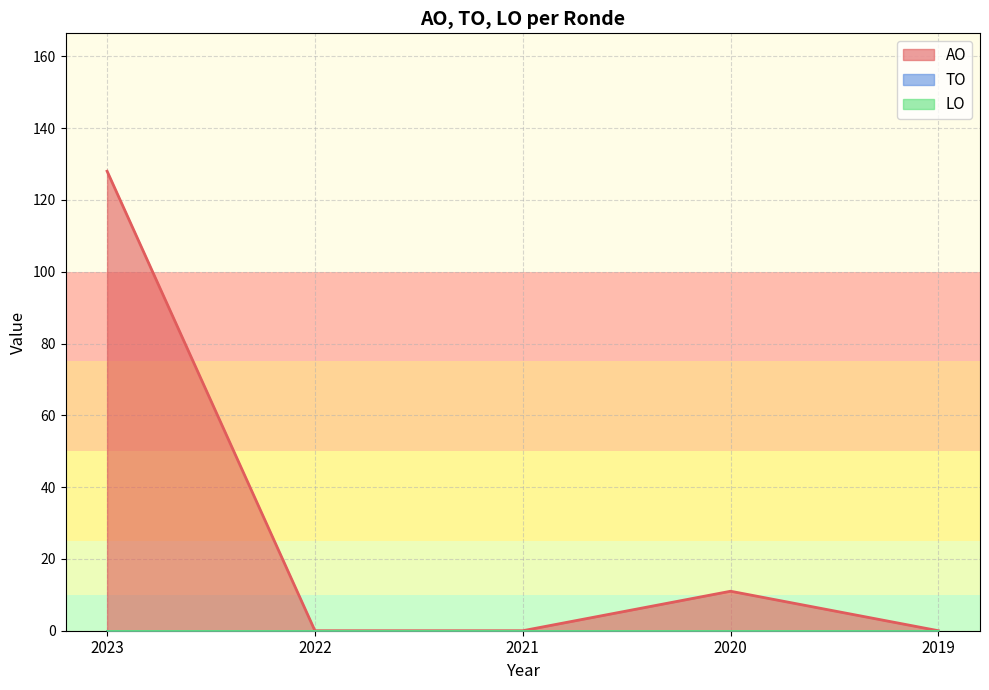

The AO series shows 0 at 2022 2de aanpassing ontwerp. True or false?

True